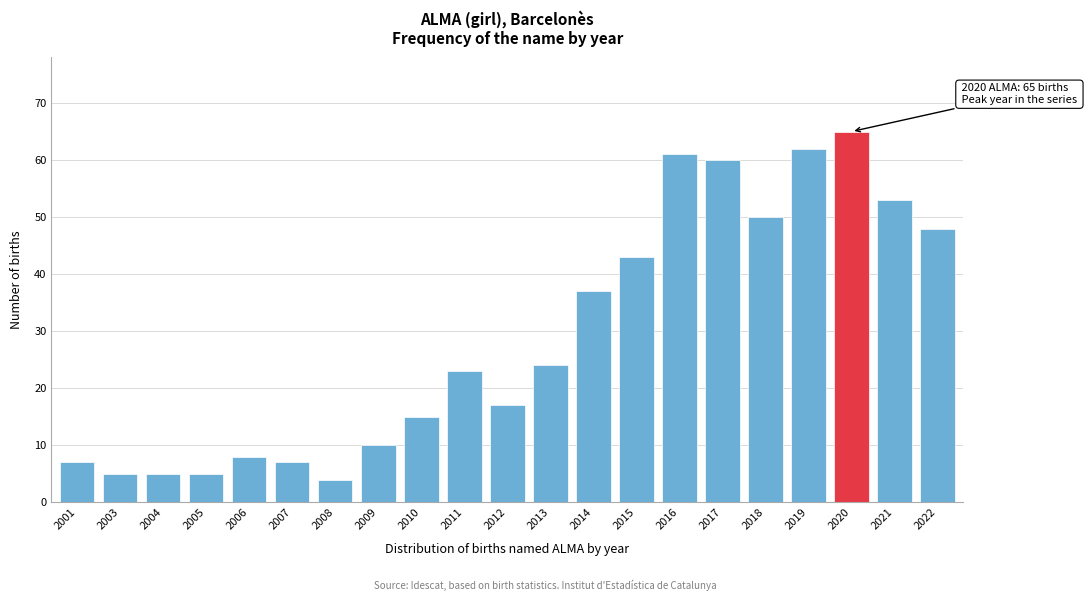

Reading right to left, transcribe all the data shown in this chart.

48	53	65	62	50	60	61	43	37	24	17	23	15	10	4	7	8	5	5	5	7